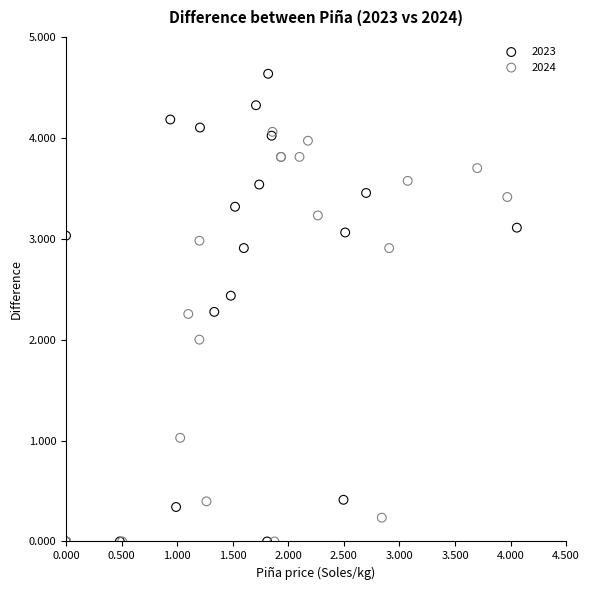

Which series contains the highest Y value?

2023